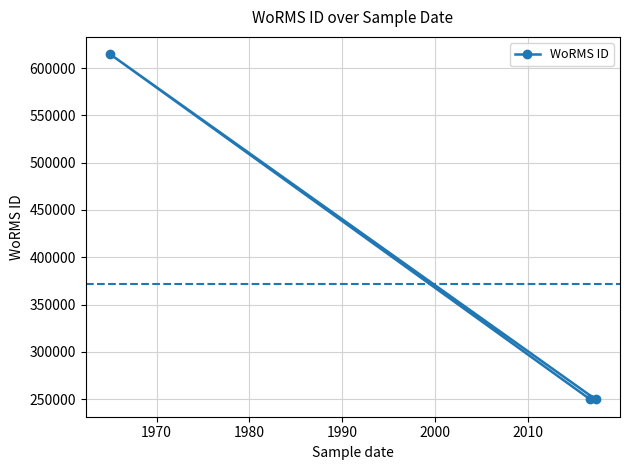

What is the value of the 3rd point from the left?

249725